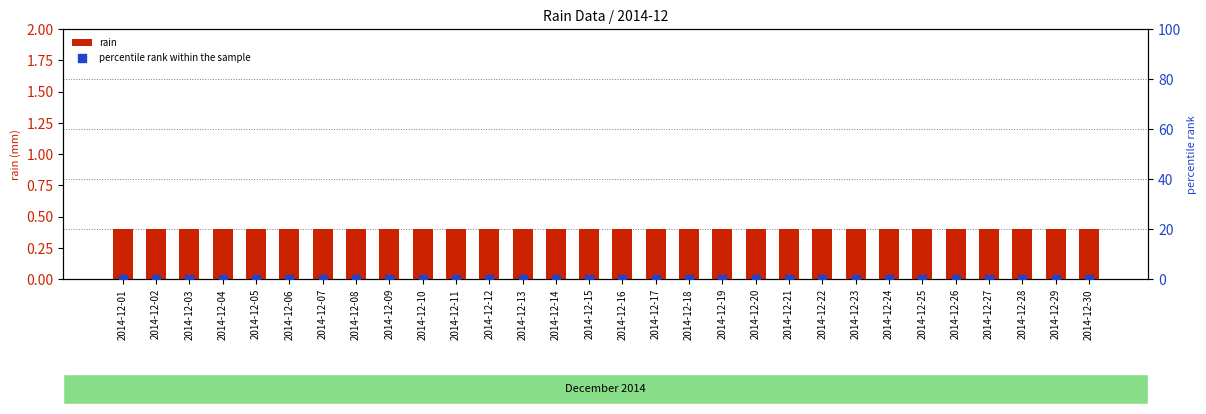

Is the value of rain at 2014-12-02 greater than the value of percentile rank within the sample at 2014-12-25?

Yes